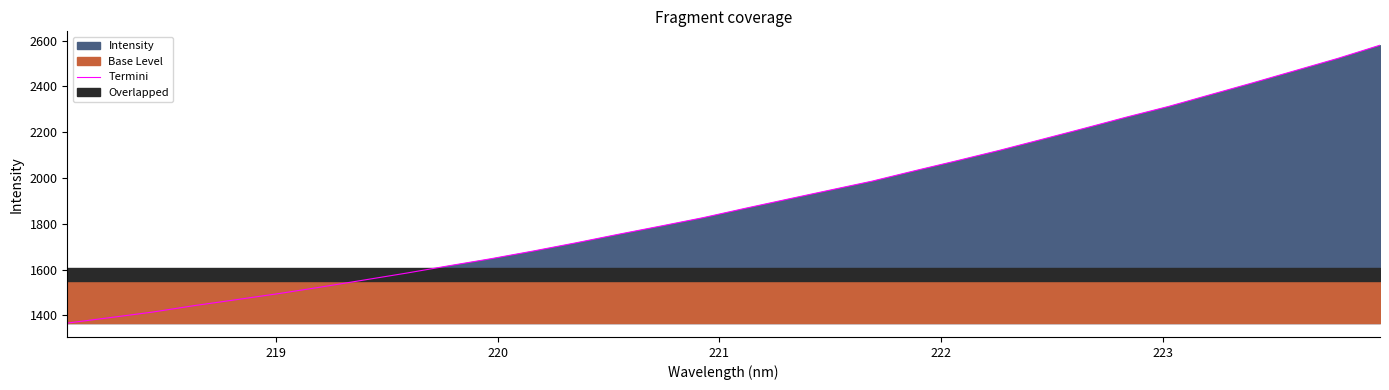

What is the highest value of the Termini series?

2579.9